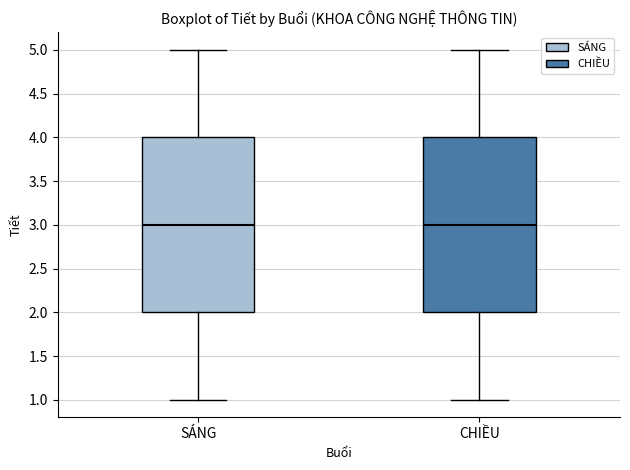

Reading left to right, transcribe this box plot: for each box, give where its median line is, the range the box spans, and where its two whiskers end, as read against the y-axis. The values are not printed on the chart, so give them approximately, as read against the axis.

SÁNG: median 3, box 2 to 4, whiskers 1 to 5
CHIỀU: median 3, box 2 to 4, whiskers 1 to 5